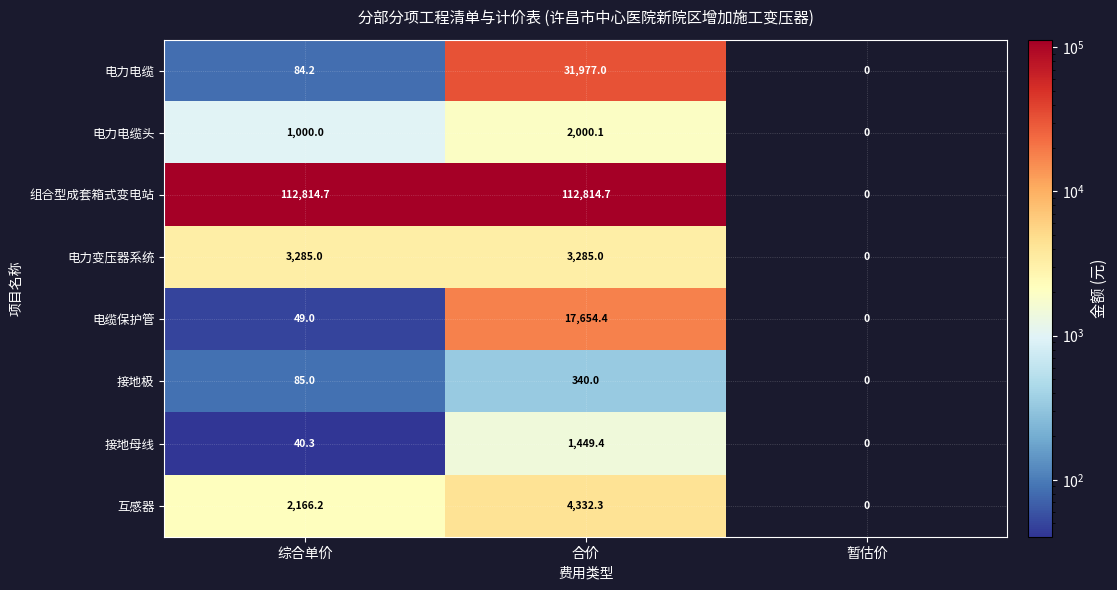

At which label is 接地极 closest to 170?

综合单价